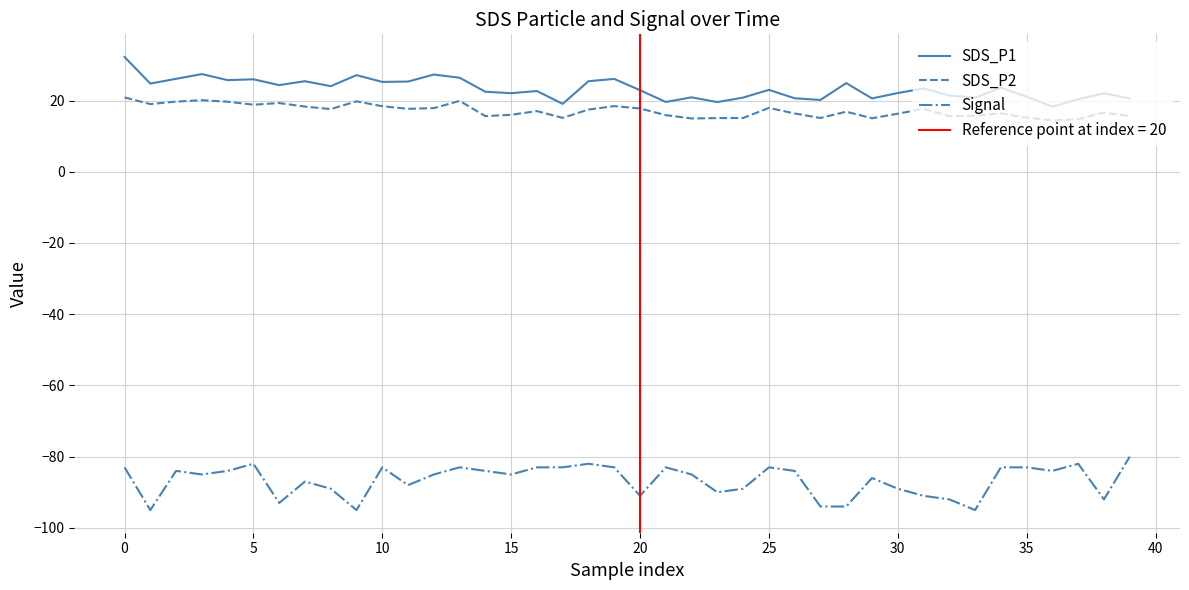

Which series has the largest total across all categories?

SDS_P1